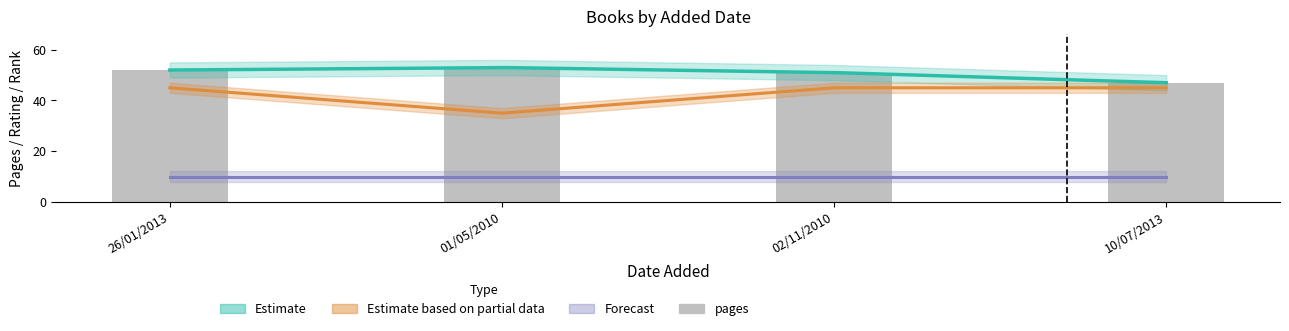

At which category does the chart reach its peak across all series?

01/05/2010